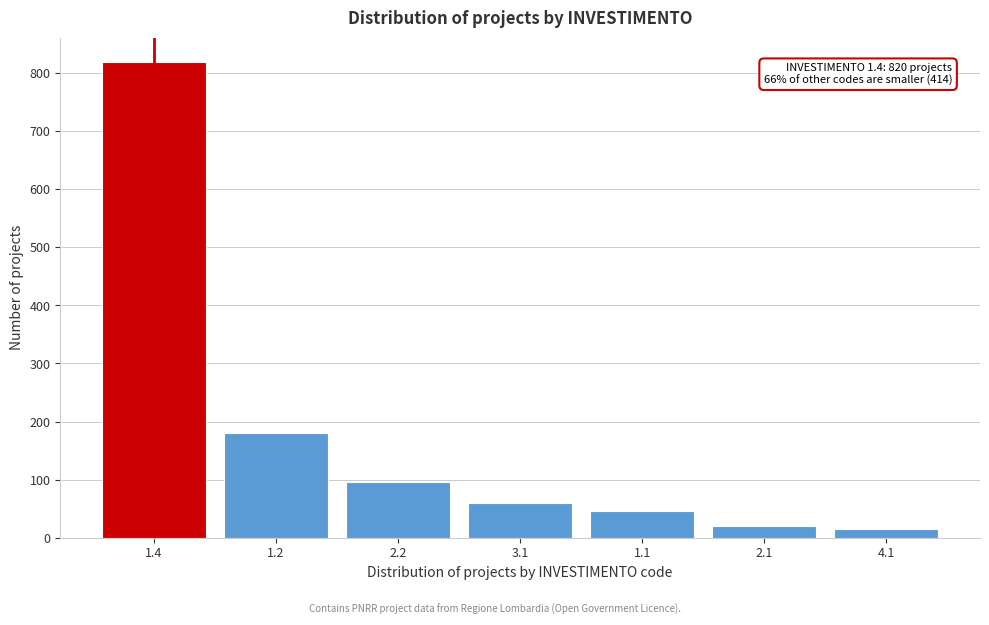

Reading left to right, extract all data points from this chart.

1.4=820	1.2=180	2.2=95	3.1=60	1.1=45	2.1=20	4.1=14